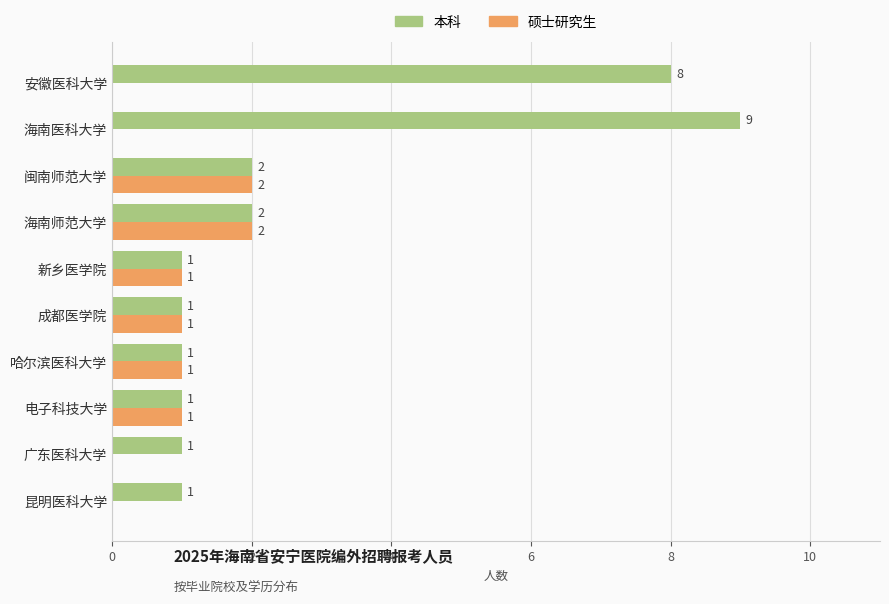

Which label corresponds to the largest value in the chart?

海南医科大学